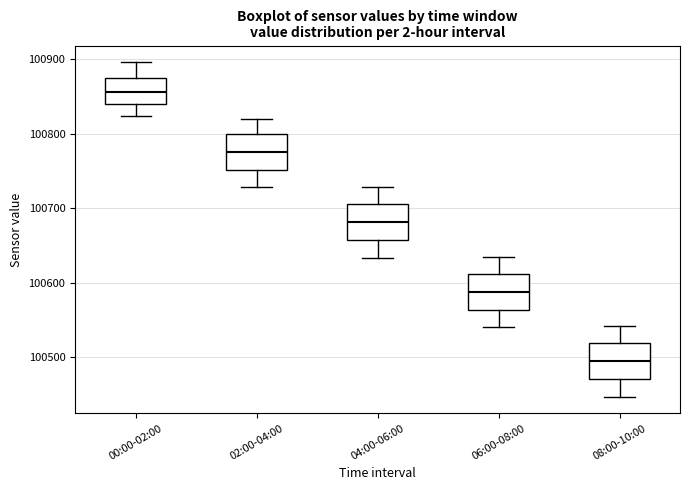

Where does the upper whisker of the box for 06:00-08:00 end on the y-axis? The values are not printed on the chart, so give them approximately, as read against the axis.

100630